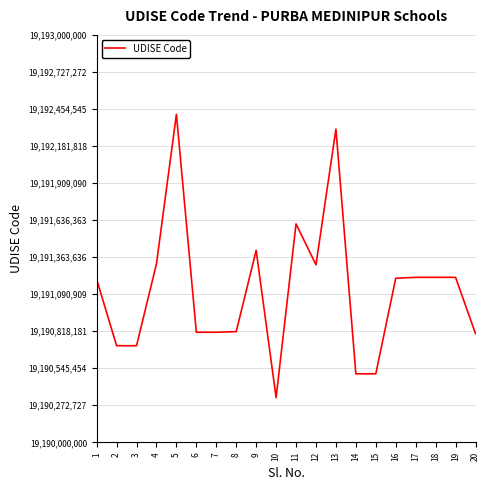

The value at 2 is 19190711403. True or false?

True